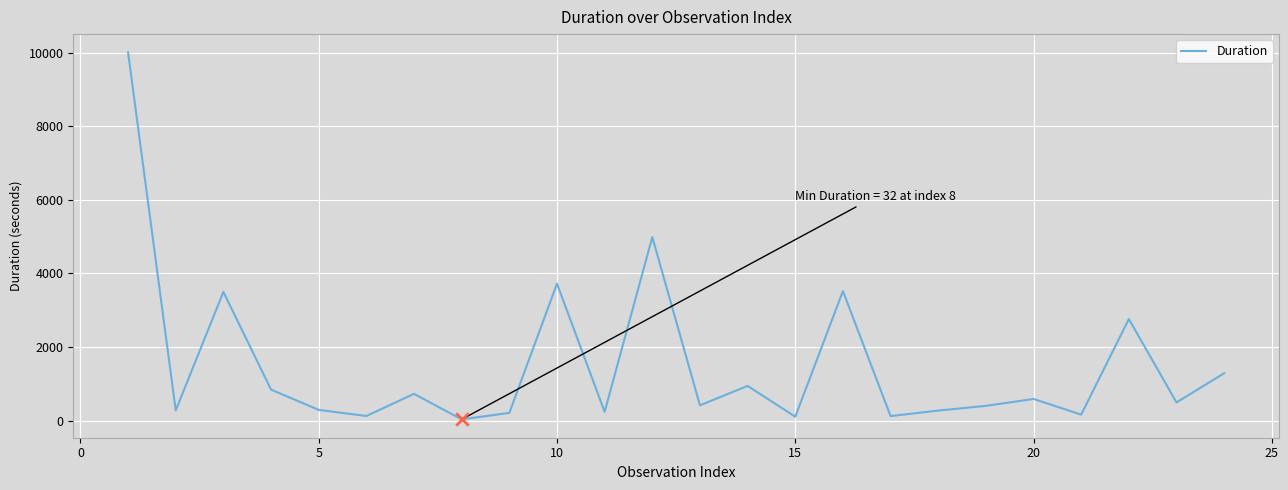

What is the difference between the maximum and minimum values?

9974.0